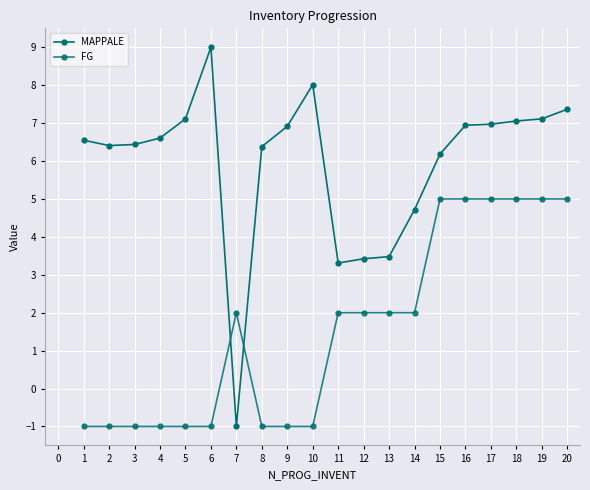

Which series ends up on top after the final intersection of FG and MAPPALE?

MAPPALE